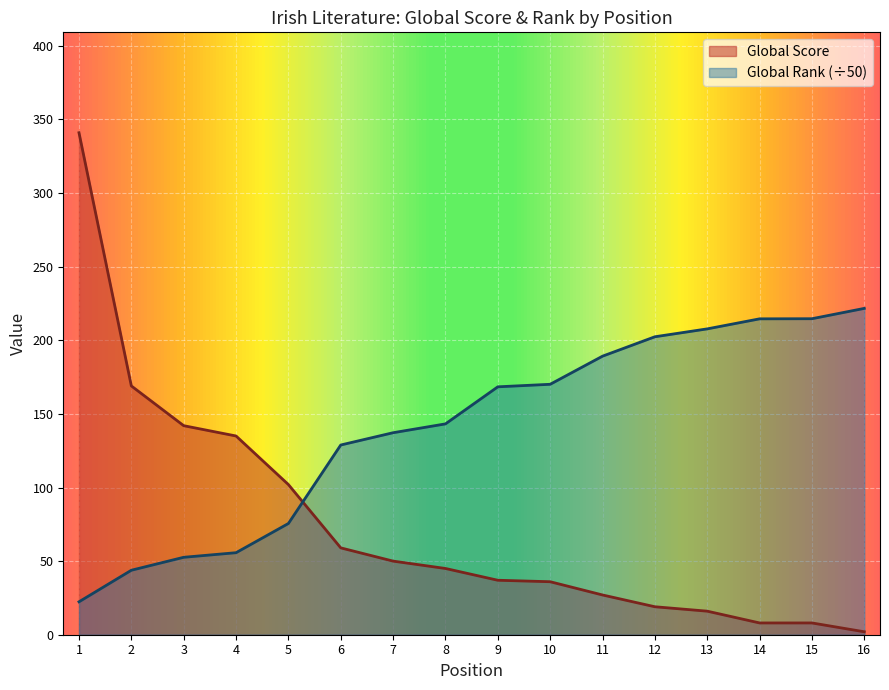

Which series has the widest spread of values?

Global Score